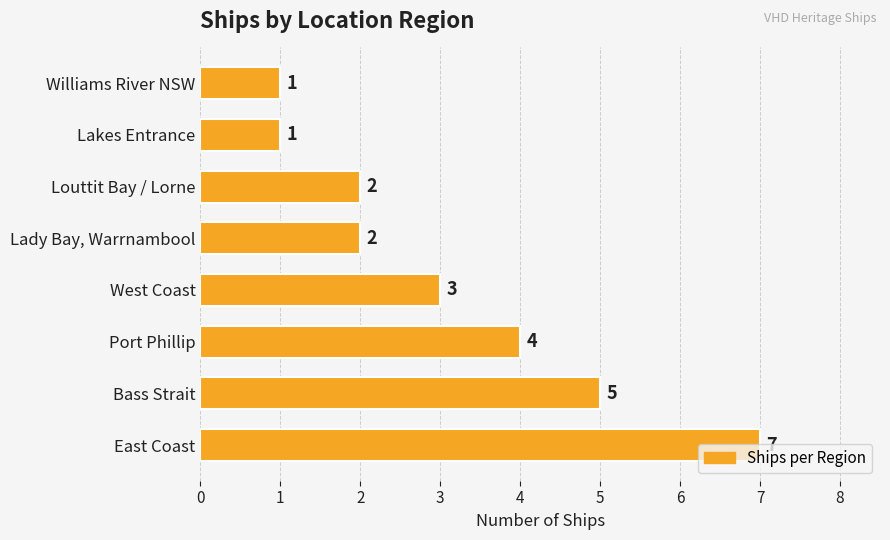

What is the difference between the maximum and minimum values?

6